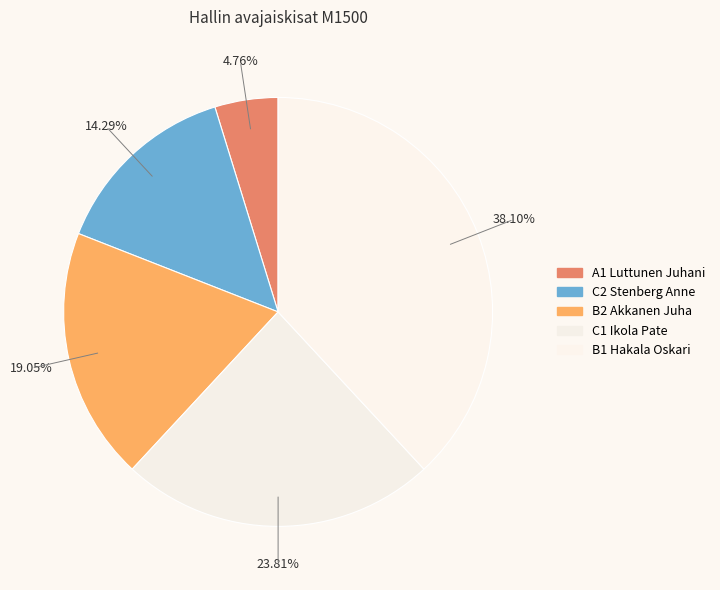

How many slices are in this pie chart?

5